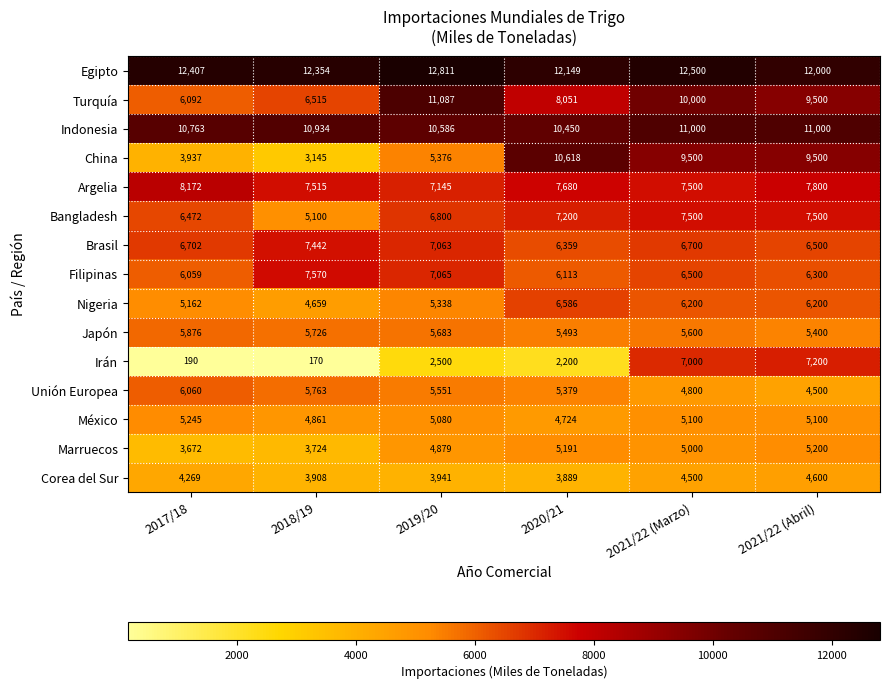

Which series has the largest range (max minus min)?

China